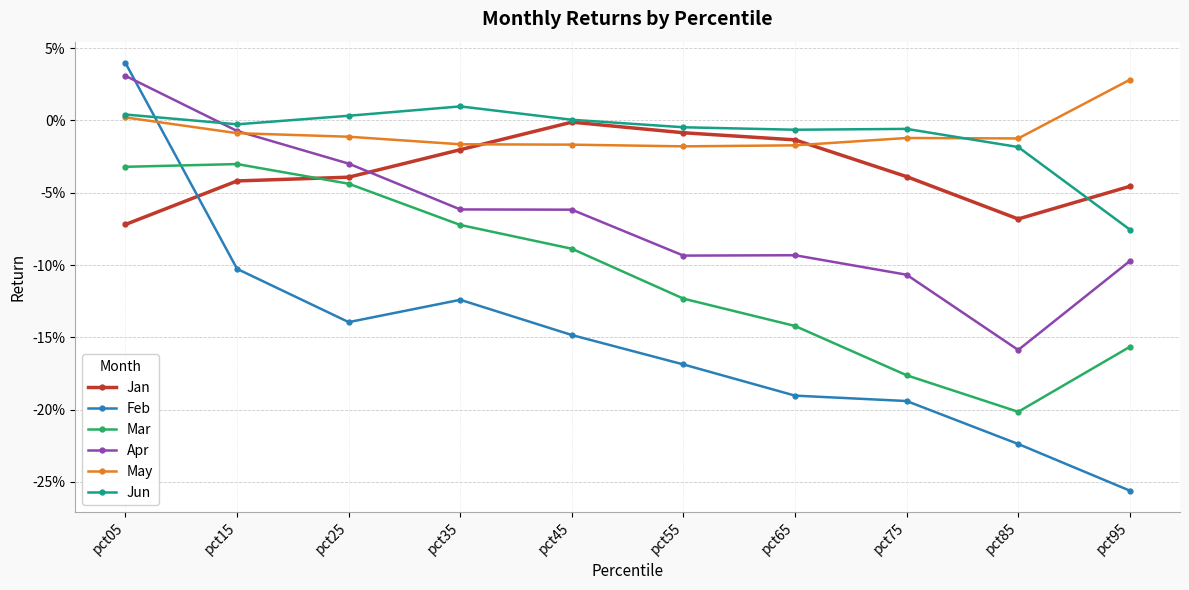

Does the chart have visible grid lines?

Yes